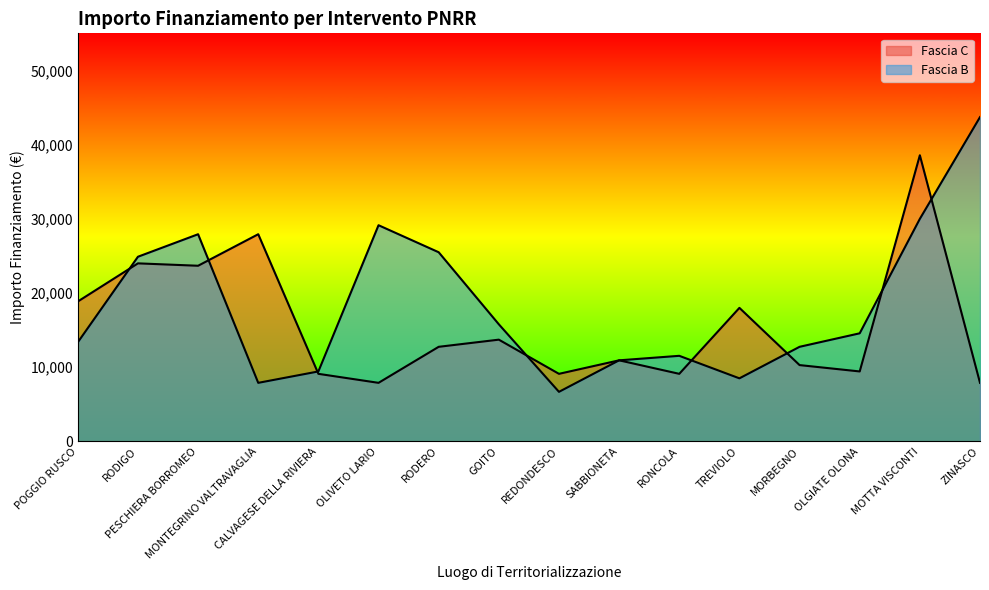

How many intersections are there between Fascia C and Fascia B?

8